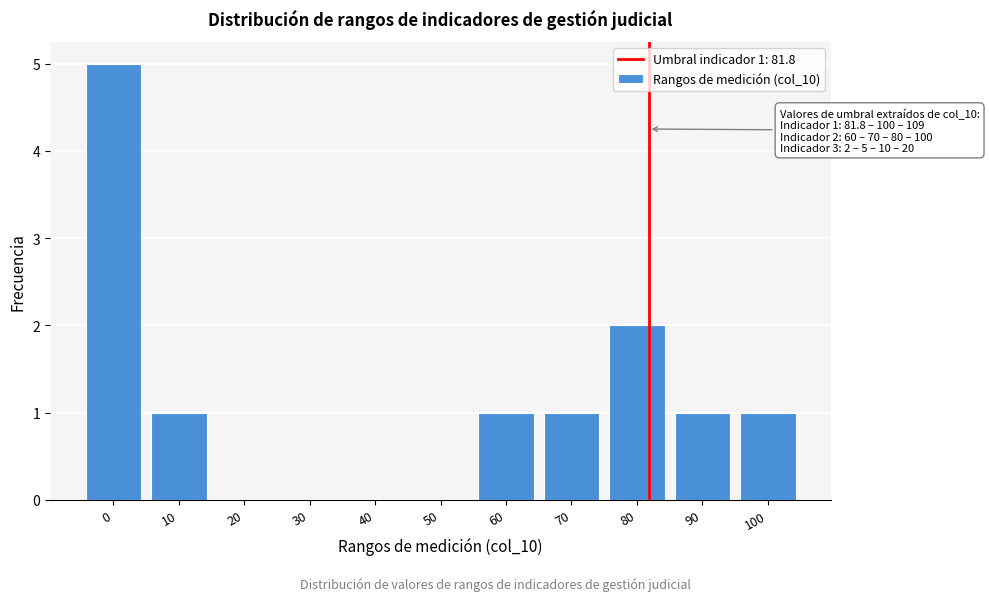

Reading left to right, transcribe all the data shown in this chart.

0=5	10=1	20=0	30=0	40=0	50=0	60=1	70=1	80=2	90=1	100=1